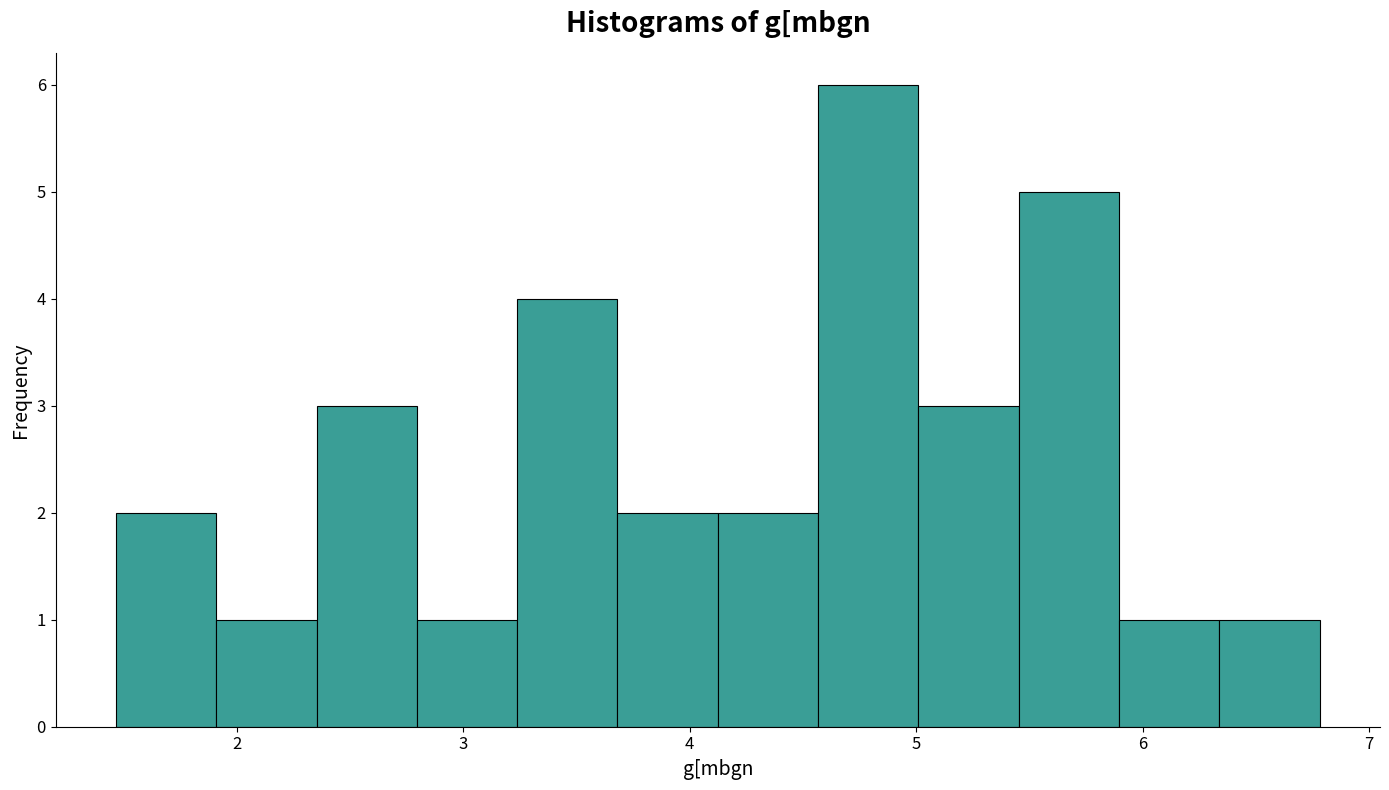

What is the height of the bar covering 4.6 to 5.0 on the x-axis? Neither the bar edges nor the heights are printed on the chart, so give them approximately, as read against the axes.

6